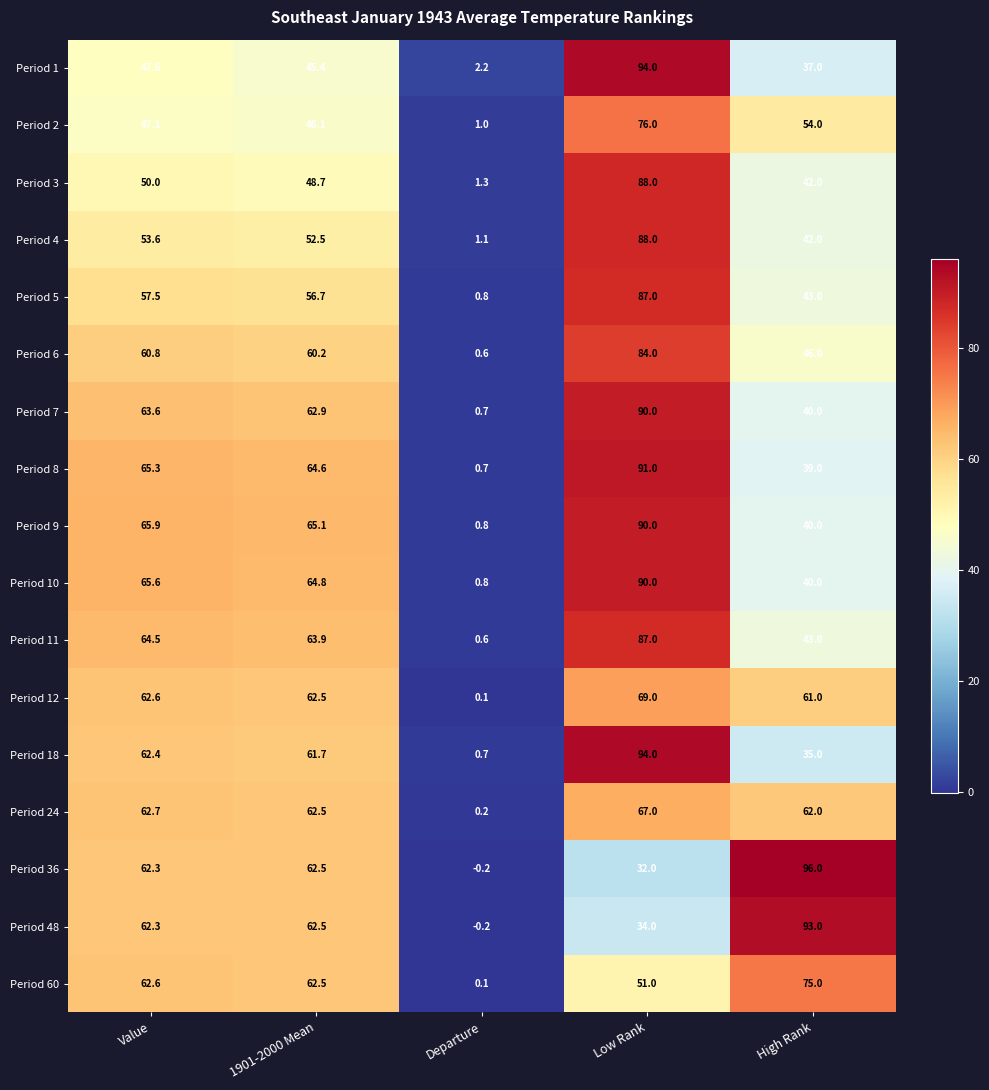

What is the spread (max minus min) of values at 1901-2000 Mean?

19.7